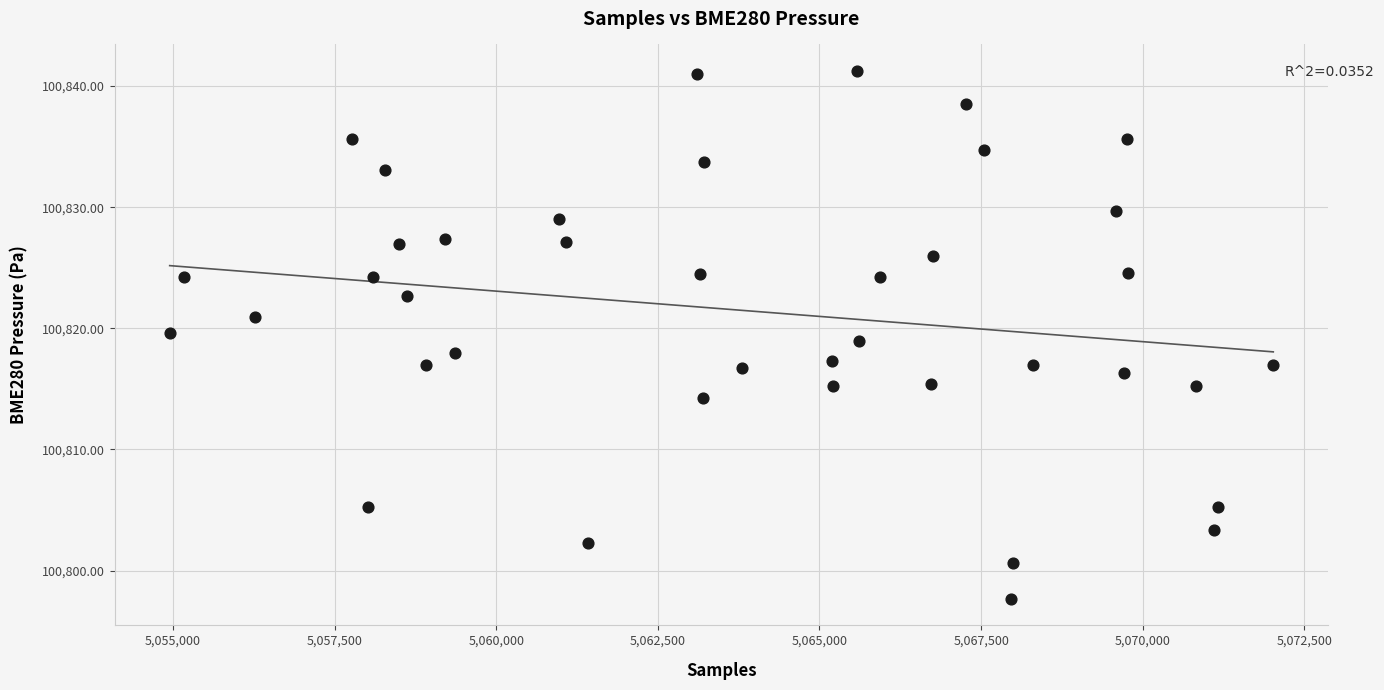

What is the range of X values (max minus min)?

17070.0